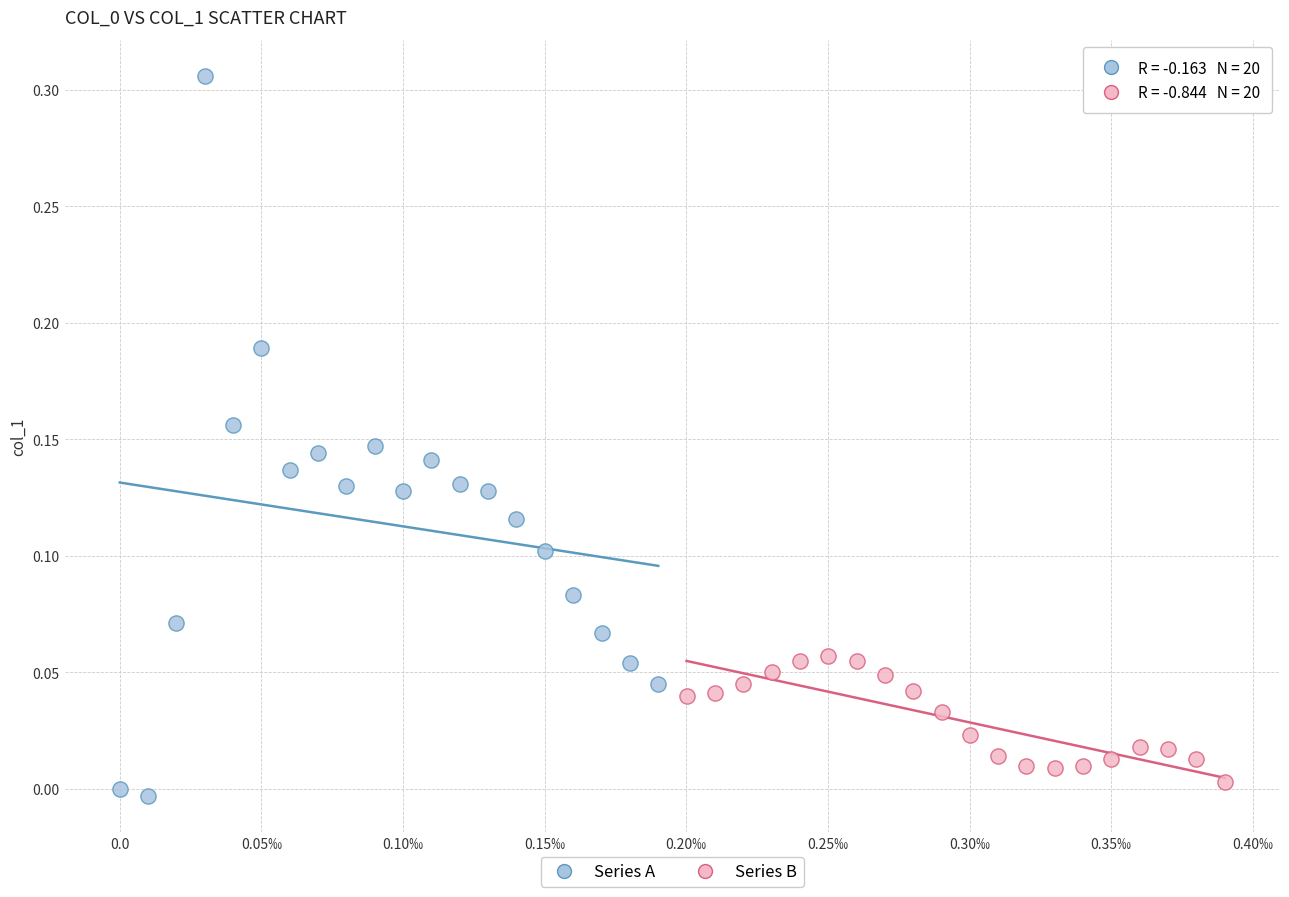

Which series reaches the minimum Y coordinate?

Series A